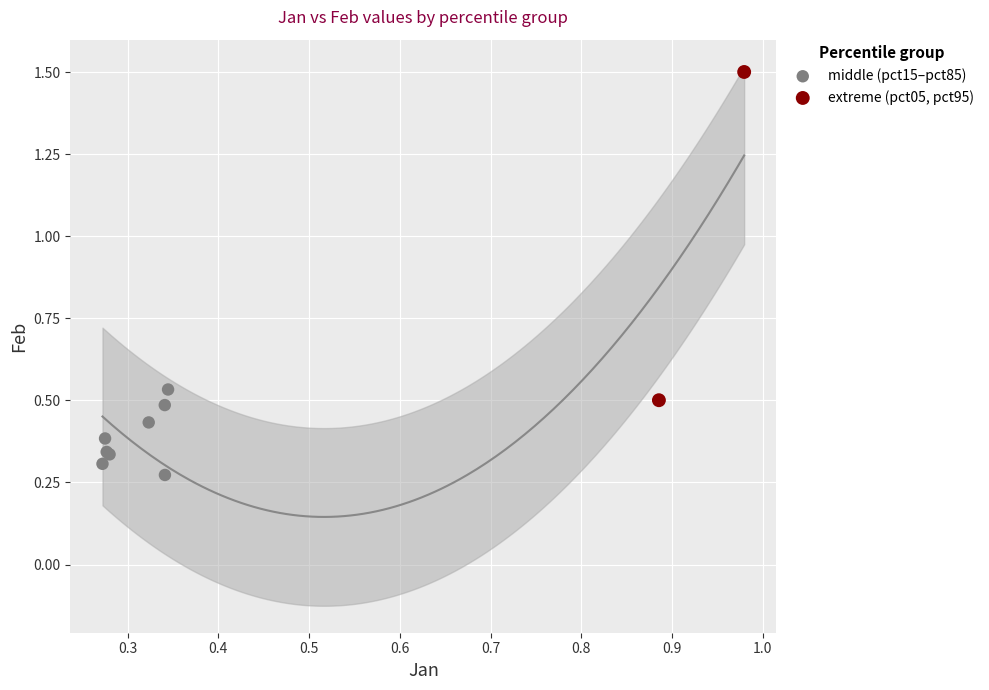

What are all the series names shown in the legend?

middle (pct15–pct85), extreme (pct05, pct95)